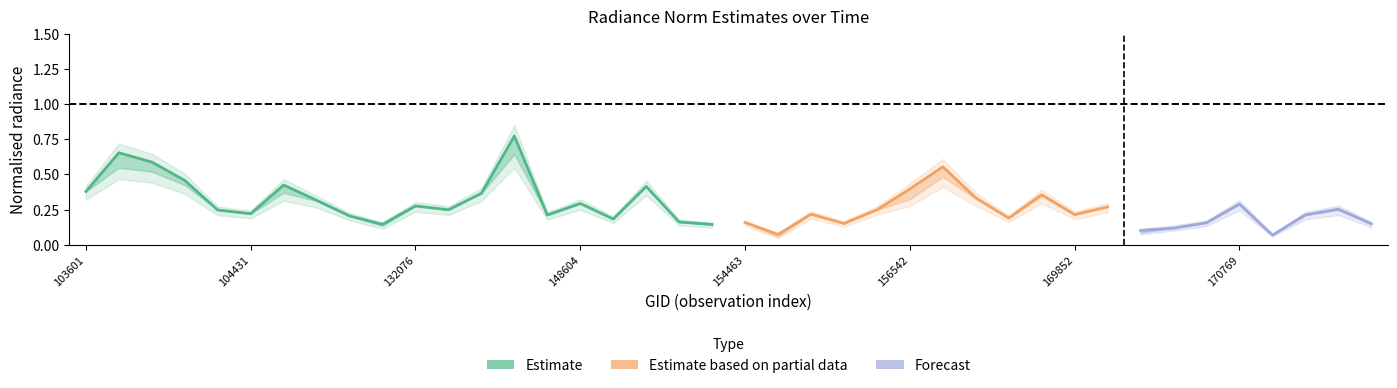

Where is the first local maximum for adjust_mult_nadir_norm?

104079